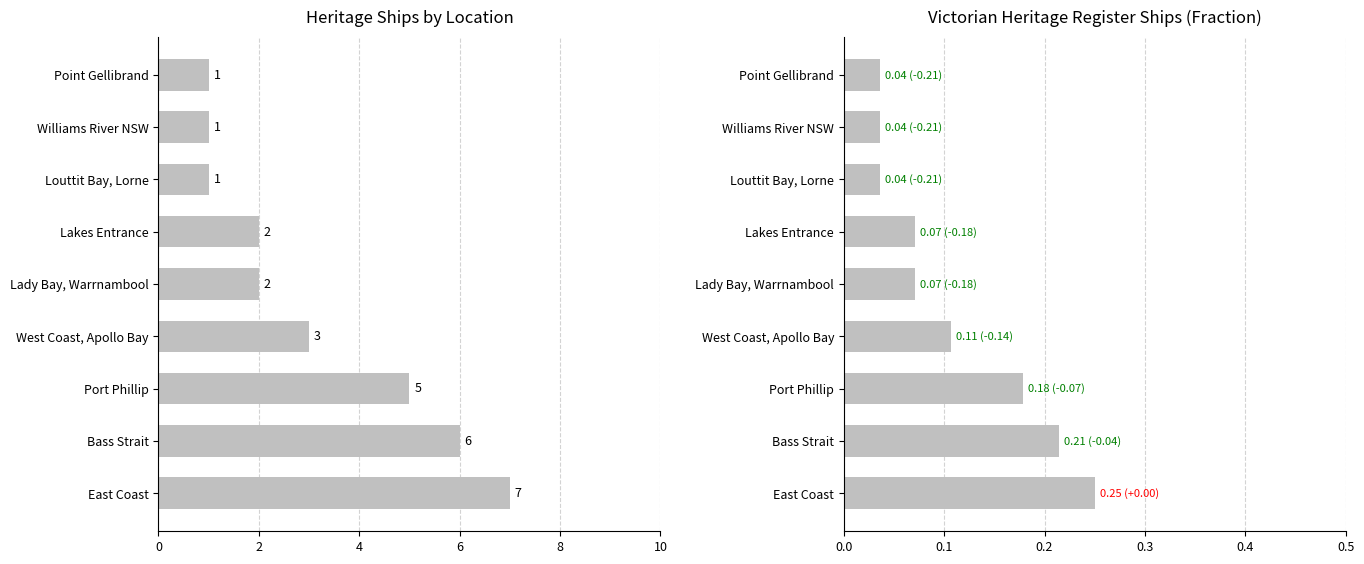

List the series in order of their overall mean, highest first.

Ship Count, Ship Count (fraction)